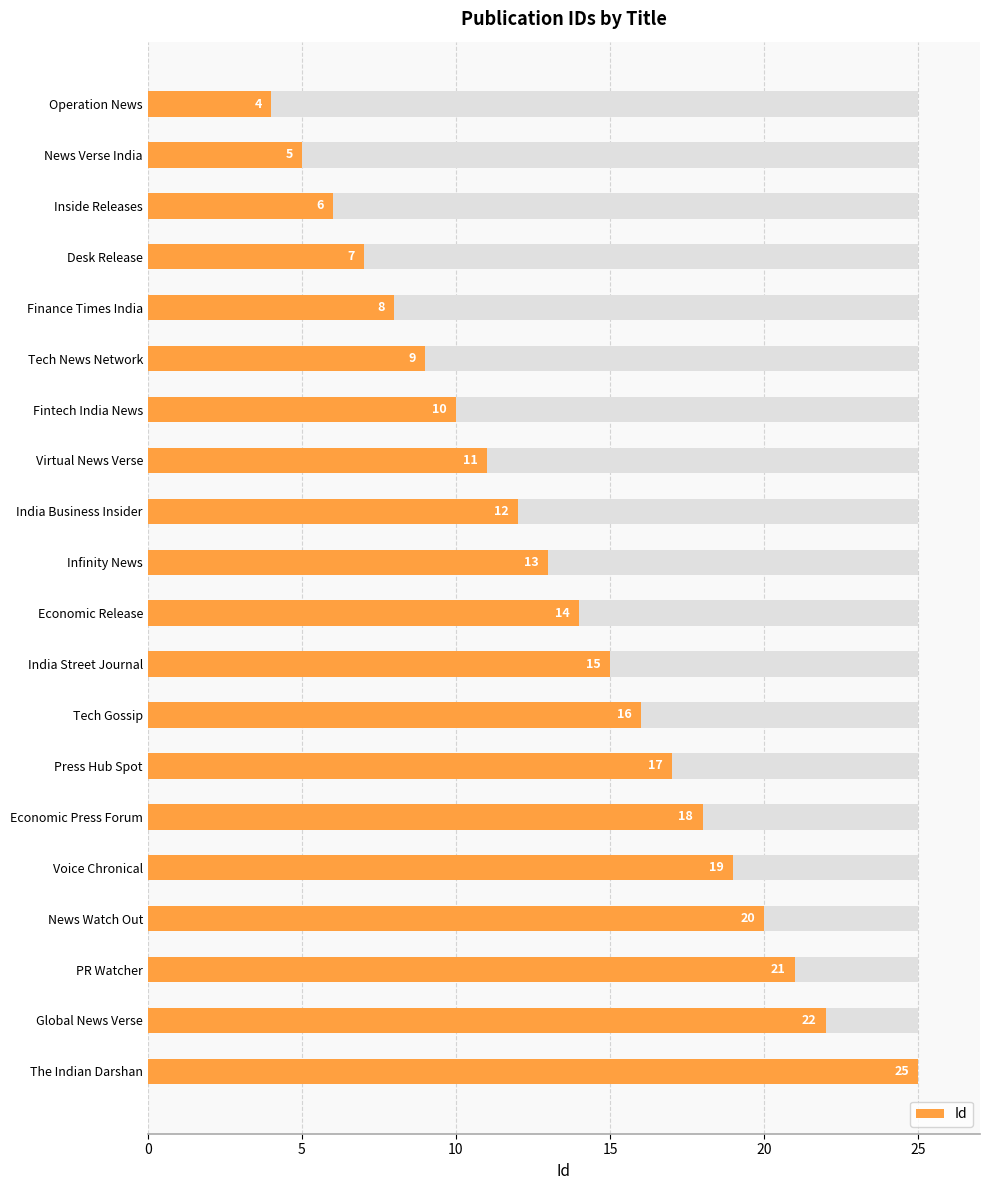

What is the value of the 9th bar from the left?

12